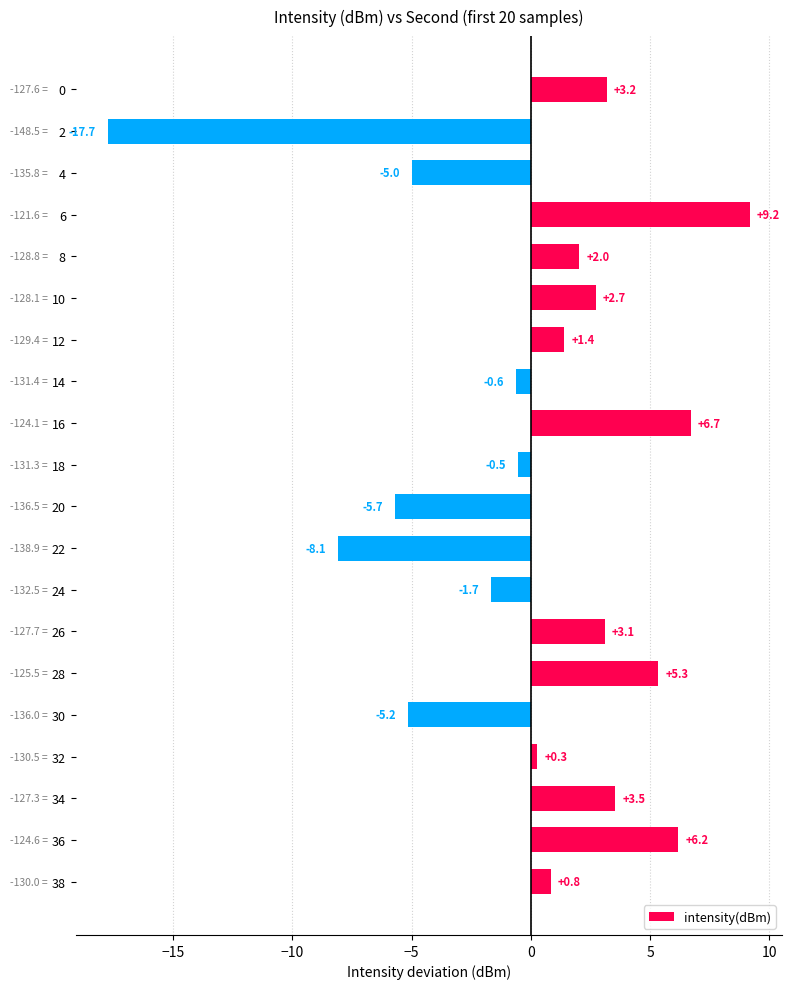

What is the smallest value displayed?

-17.7